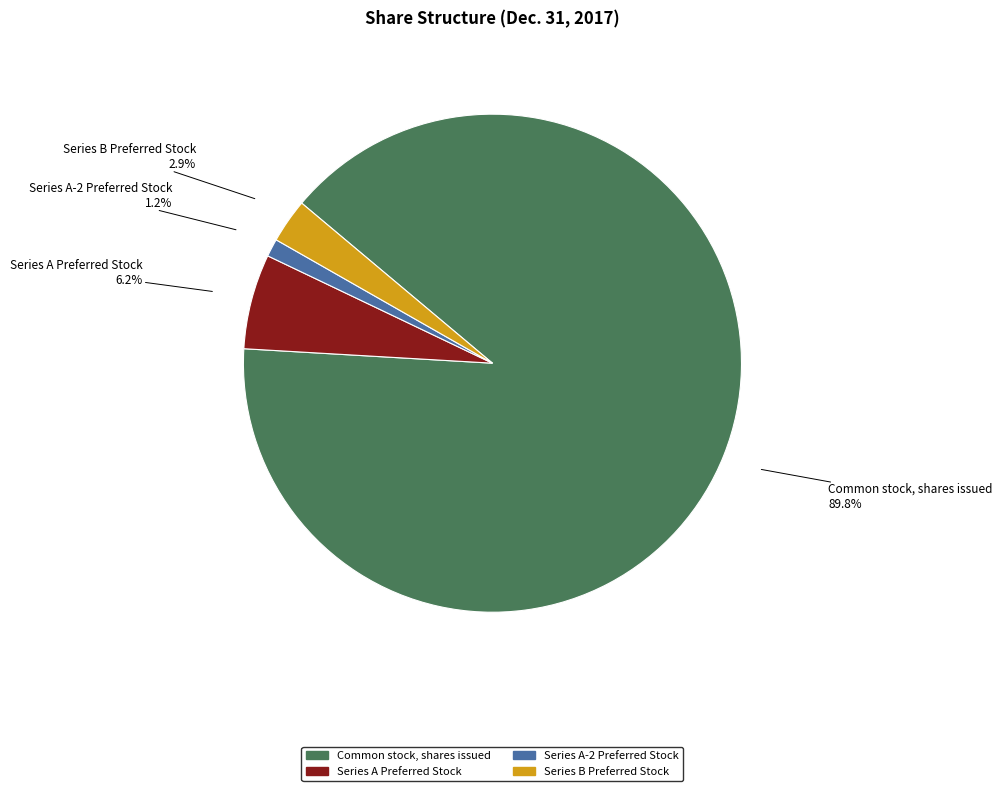

How many slices are in this pie chart?

4